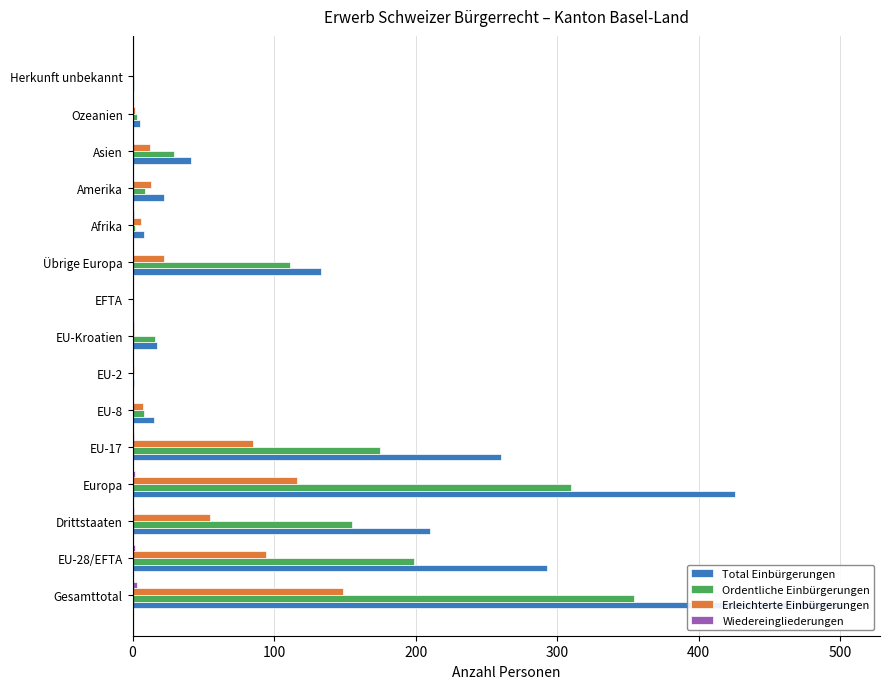

What is the total value across all series at EU-28/EFTA?

588